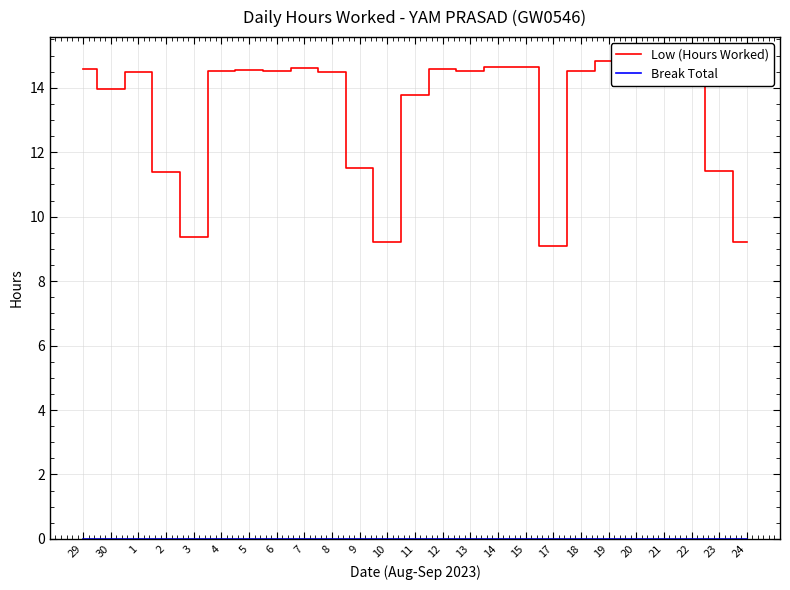

True or false: Low (Hours Worked) has a value of 14.5 at 18.

True